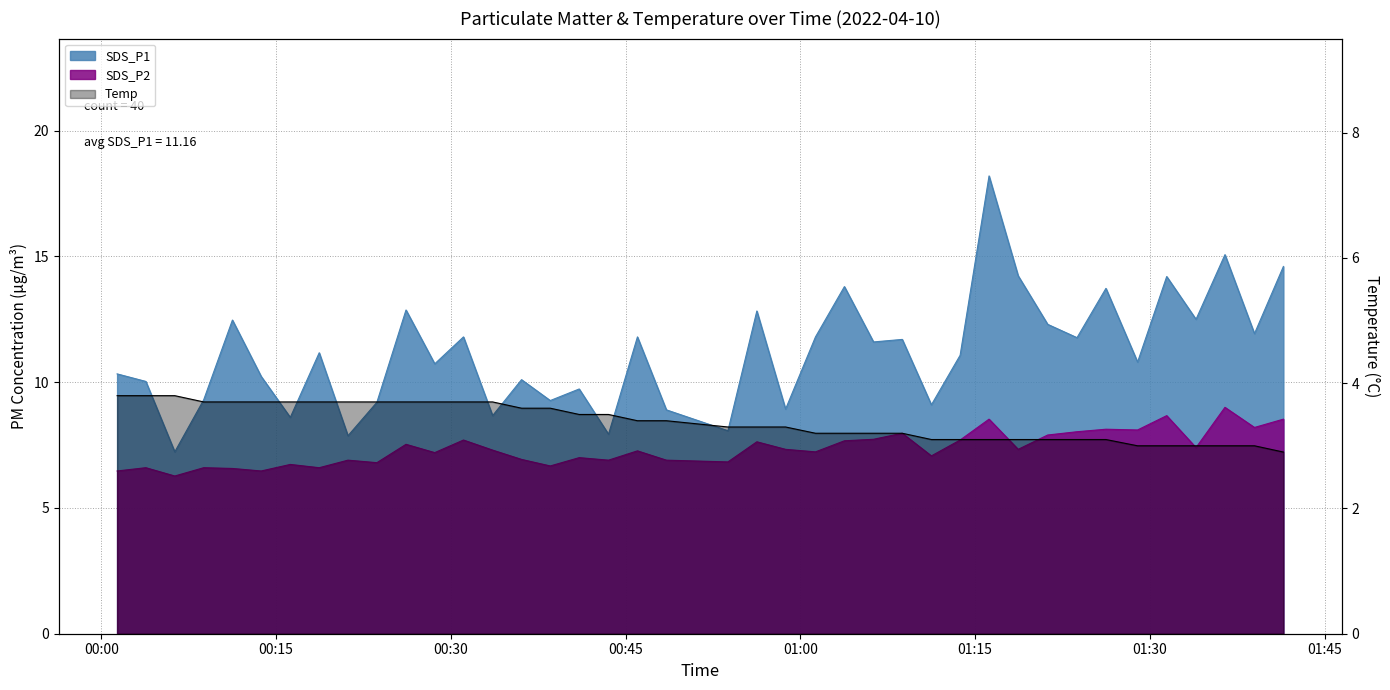

What is the total value across all series at 2022/04/10 00:41:01?

20.2